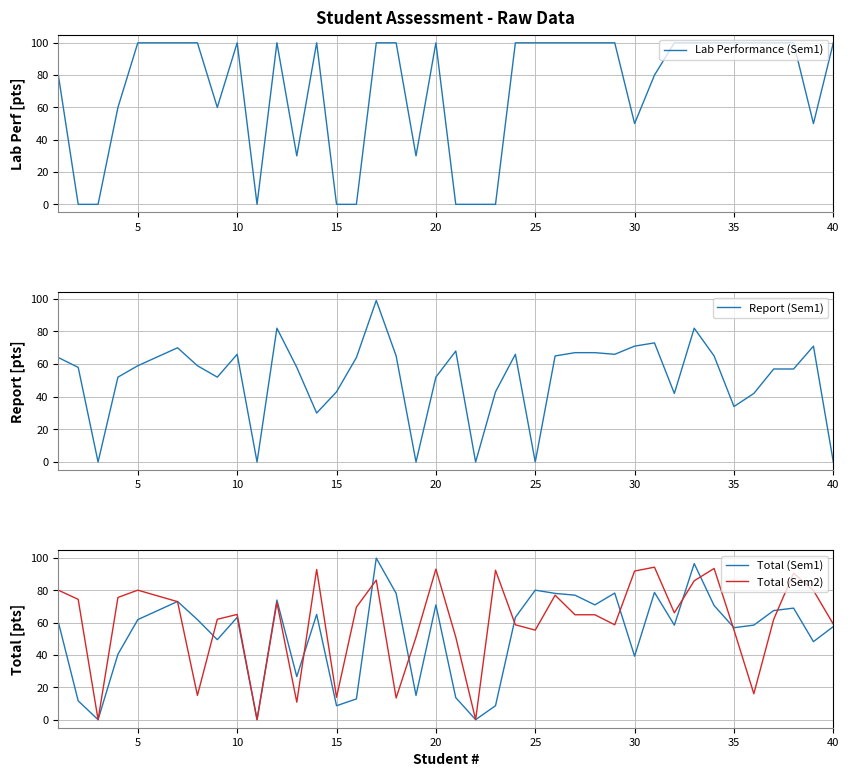

How many times do Total (Sem2) and Report (Sem1) cross each other?

15